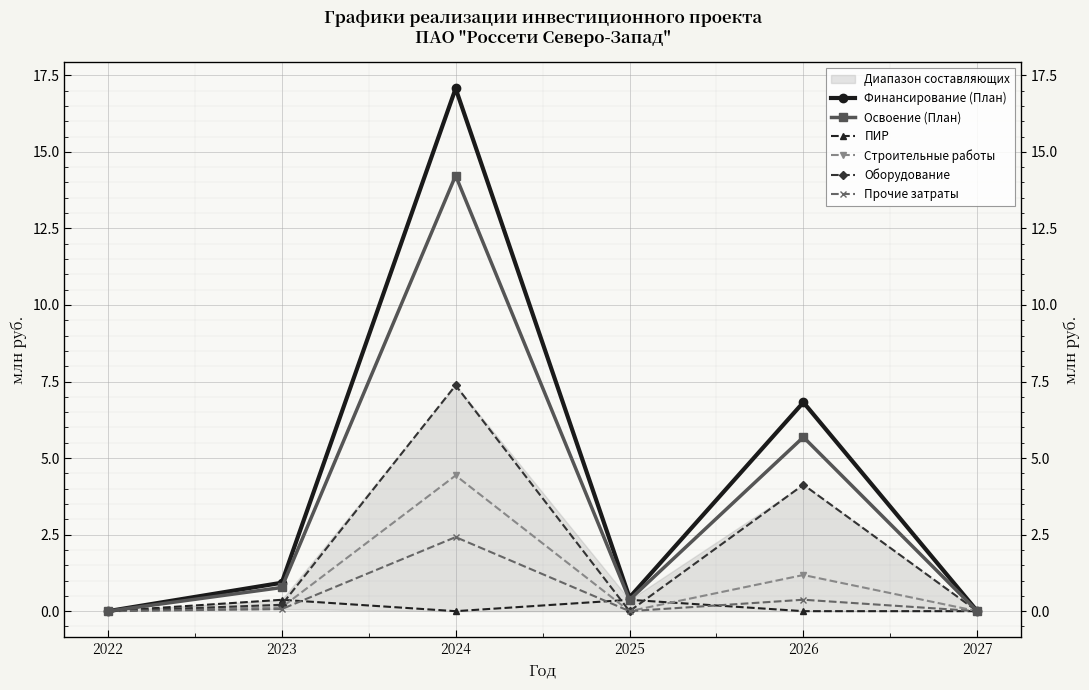

Reading left to right, transcribe all the data shown in this chart.

Финансирование (План): 0.0	0.9	17.1	0.4	6.8	0.0
Освоение (План): 0.0	0.8	14.2	0.4	5.7	0.0
ПИР: 0.0	0.4	0.0	0.4	0.0	0.0
Строительные работы: 0.0	0.1	4.4	0.0	1.2	0.0
Оборудование: 0.0	0.2	7.4	0.0	4.1	0.0
Прочие затраты: 0.0	0.1	2.4	0.0	0.4	0.0